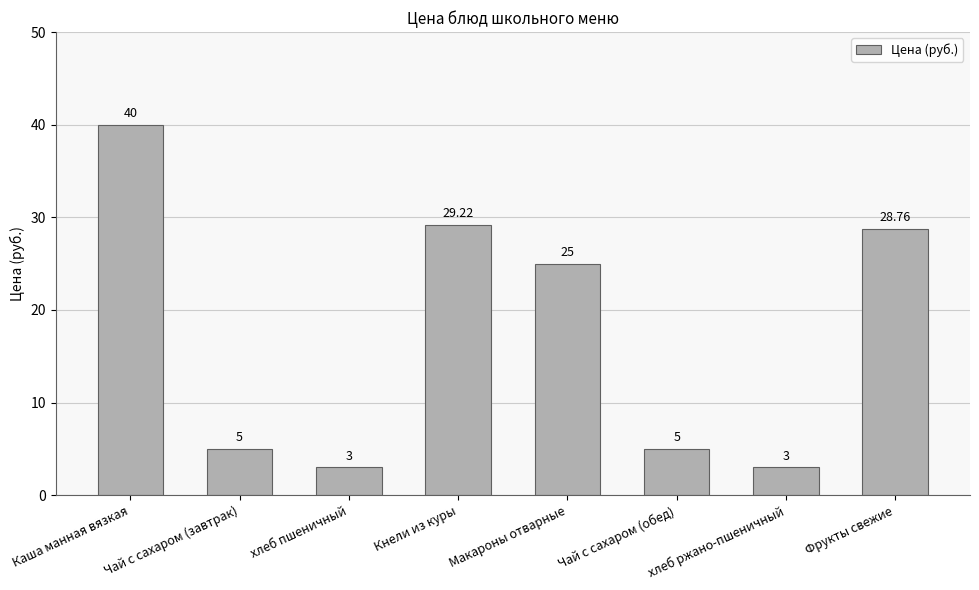

At which category does the chart reach its peak across all series?

Каша манная вязкая